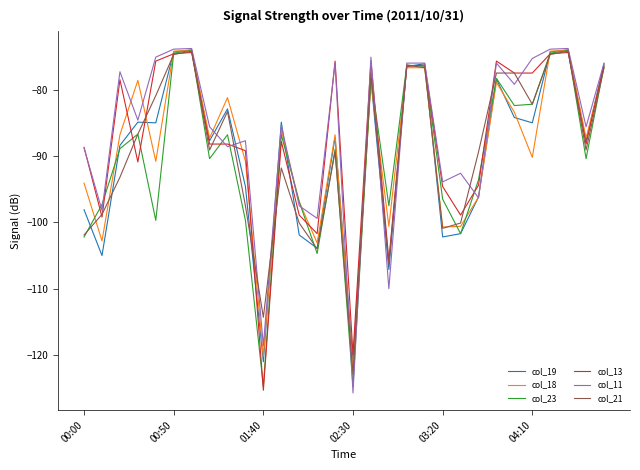

What is the sum of all col_21 values?

-2681.9